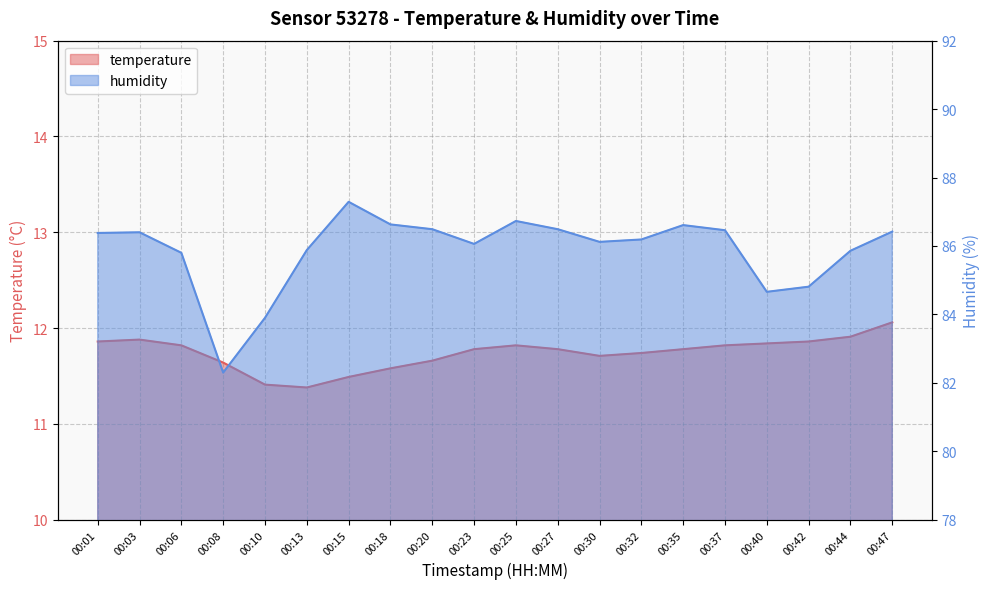

Where is the first local maximum for humidity?

00:03